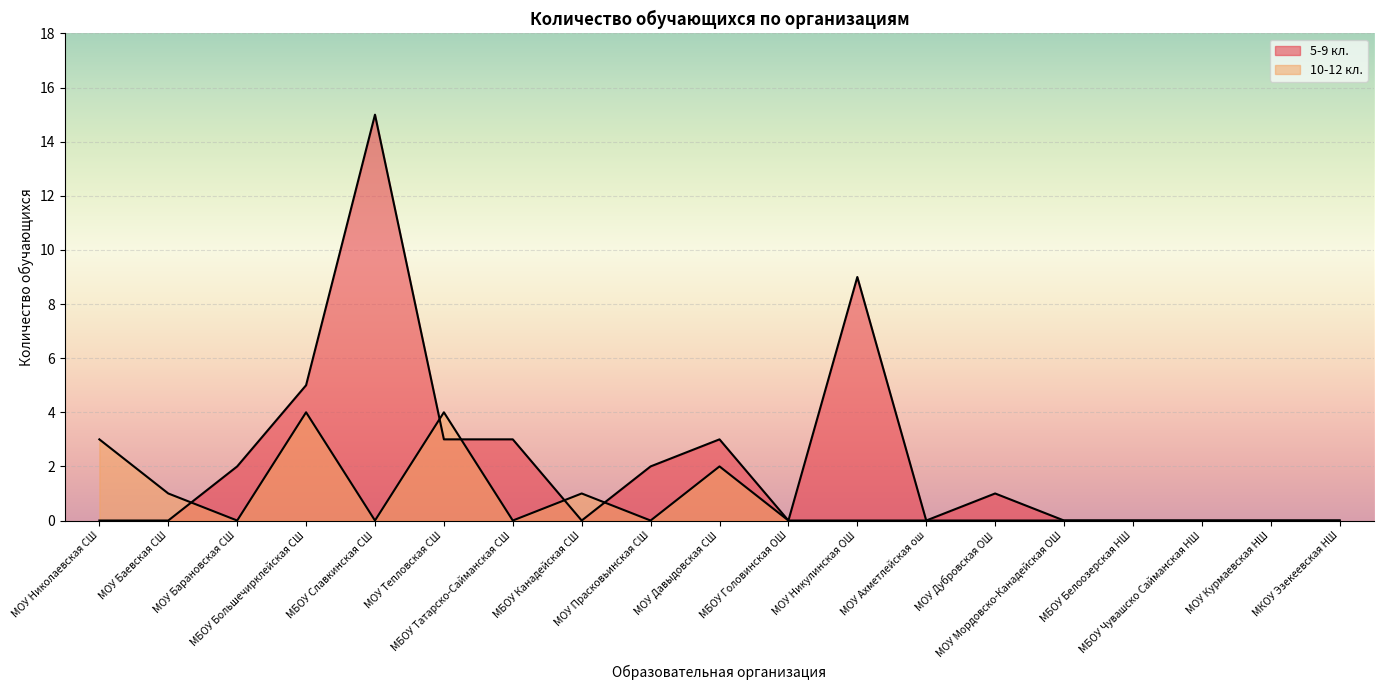

What is the greatest value displayed?

15